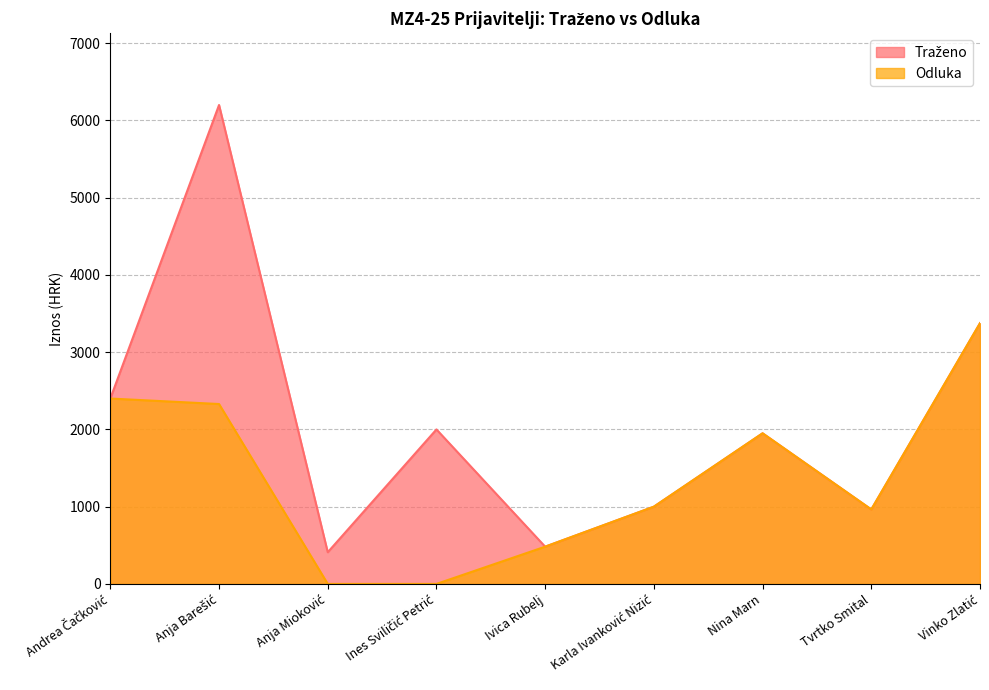

True or false: Traženo has a value of 410.0 at Anja Mioković.

True